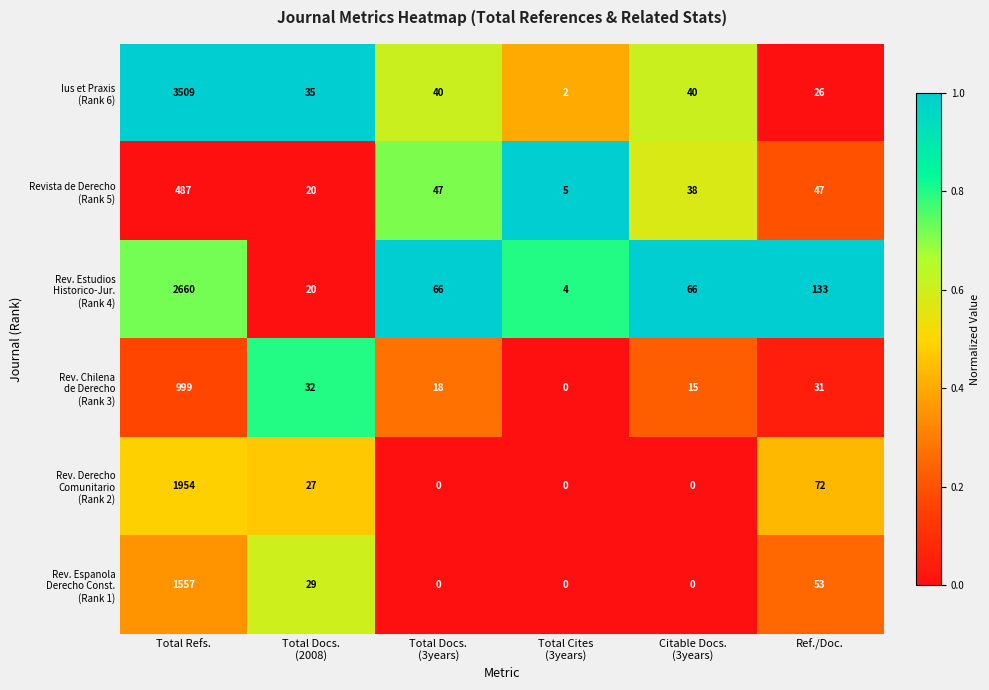

What is the difference between the highest and lowest values at Ref./Doc.?

107